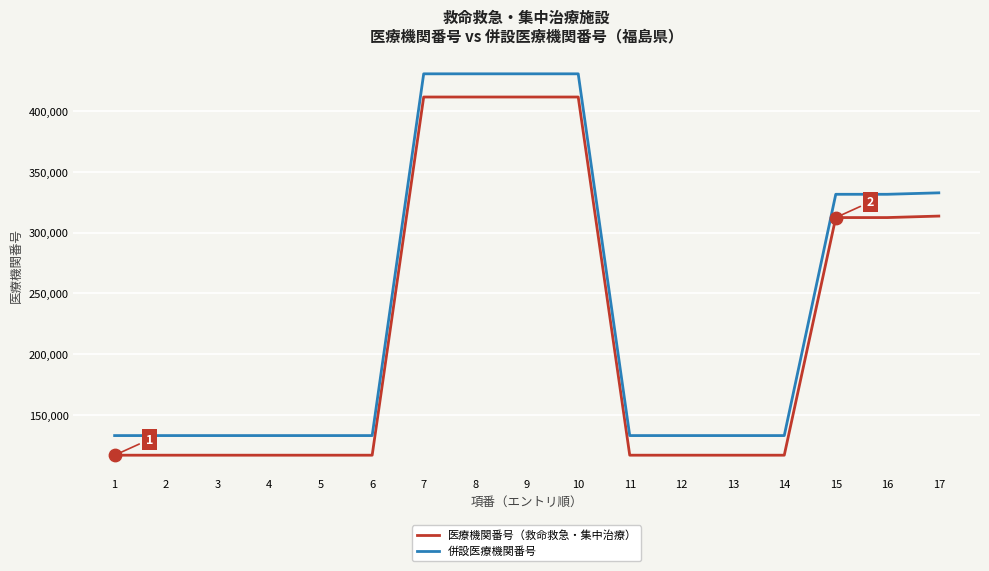

Is the value of 併設医療機関番号 at 12 greater than the value of 医療機関番号（救命救急・集中治療） at 2?

Yes